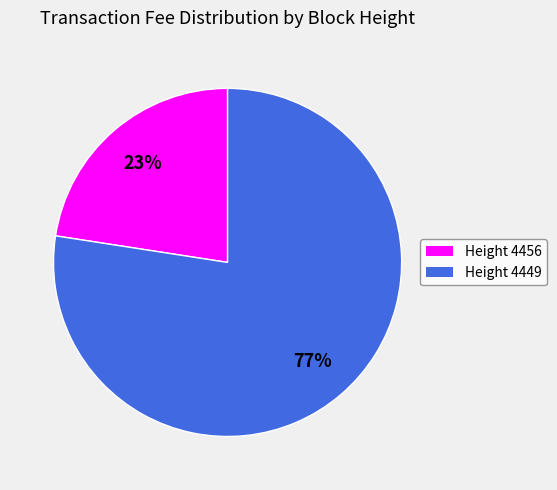

Which category has the smallest portion of the pie?

Height 4456